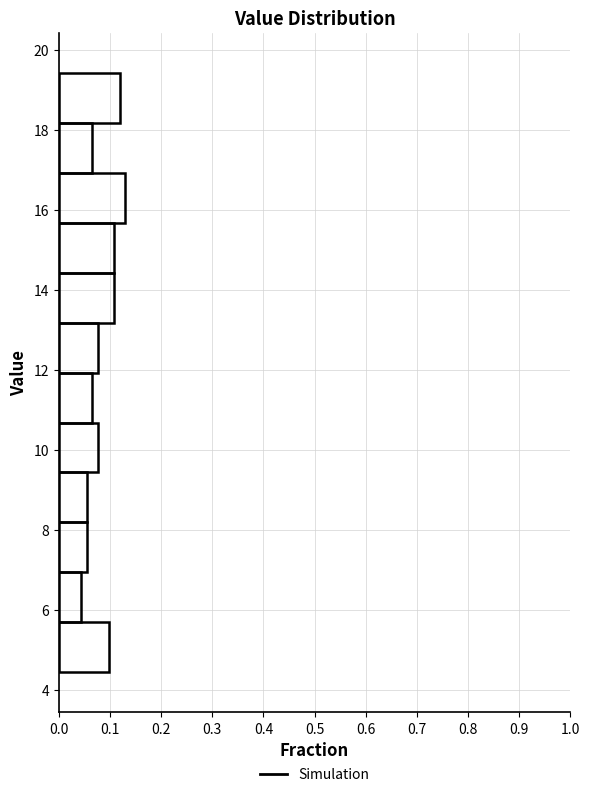

Reading bottom to top, list every bar in this chart as the range it spans on the y-axis followed by its length. Neither the bar edges nor the lengths are printed on the chart, so give them approximately, as read against the axes.

4.4 to 5.6: 0.10
5.6 to 7.0: 0.04
7.0 to 8.2: 0.05
8.2 to 9.4: 0.05
9.4 to 10.6: 0.08
10.6 to 12.0: 0.07
12.0 to 13.2: 0.08
13.2 to 14.4: 0.11
14.4 to 15.6: 0.11
15.6 to 17.0: 0.13
17.0 to 18.2: 0.07
18.2 to 19.4: 0.12